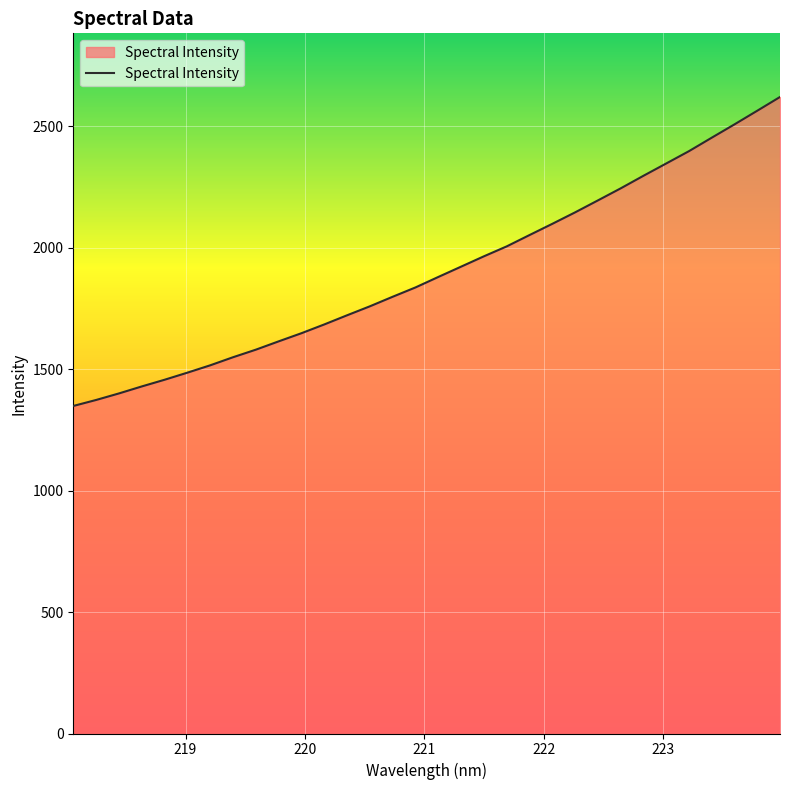

What is the smallest value displayed?

1348.7